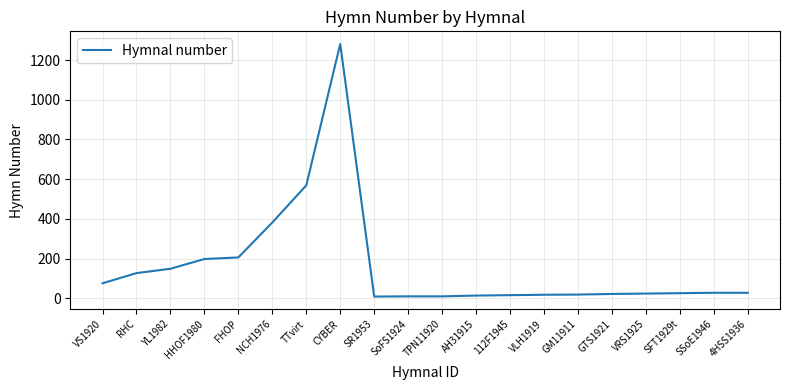

Where is the data nearest to the value 645?

TTvirt